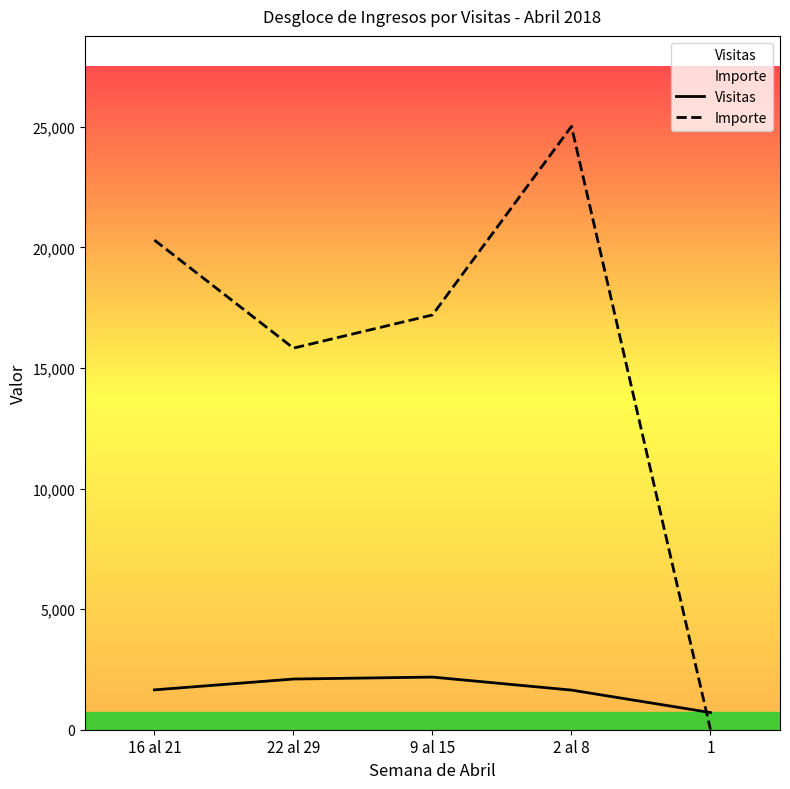

At which category is the sum across all series the highest?

2 al 8